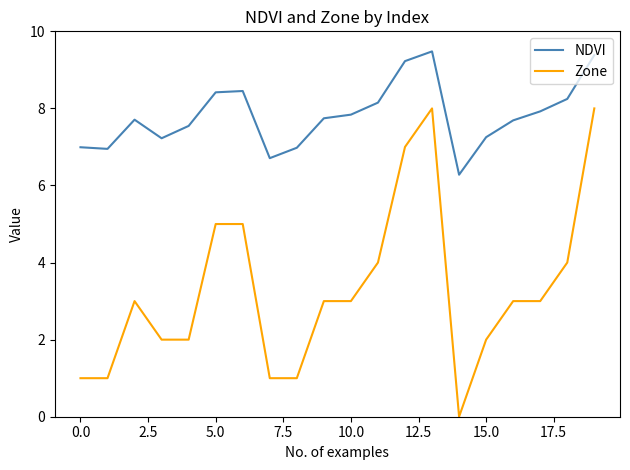

Rank the series by their average value, from highest to lowest.

NDVI, Zone